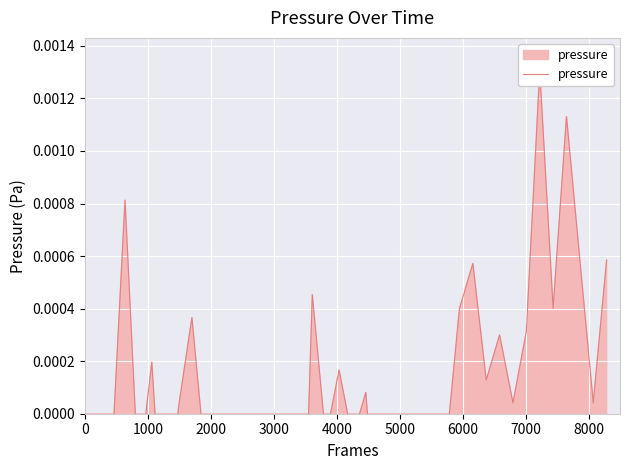

Is it true that the value at 3000 is 0.0?

False